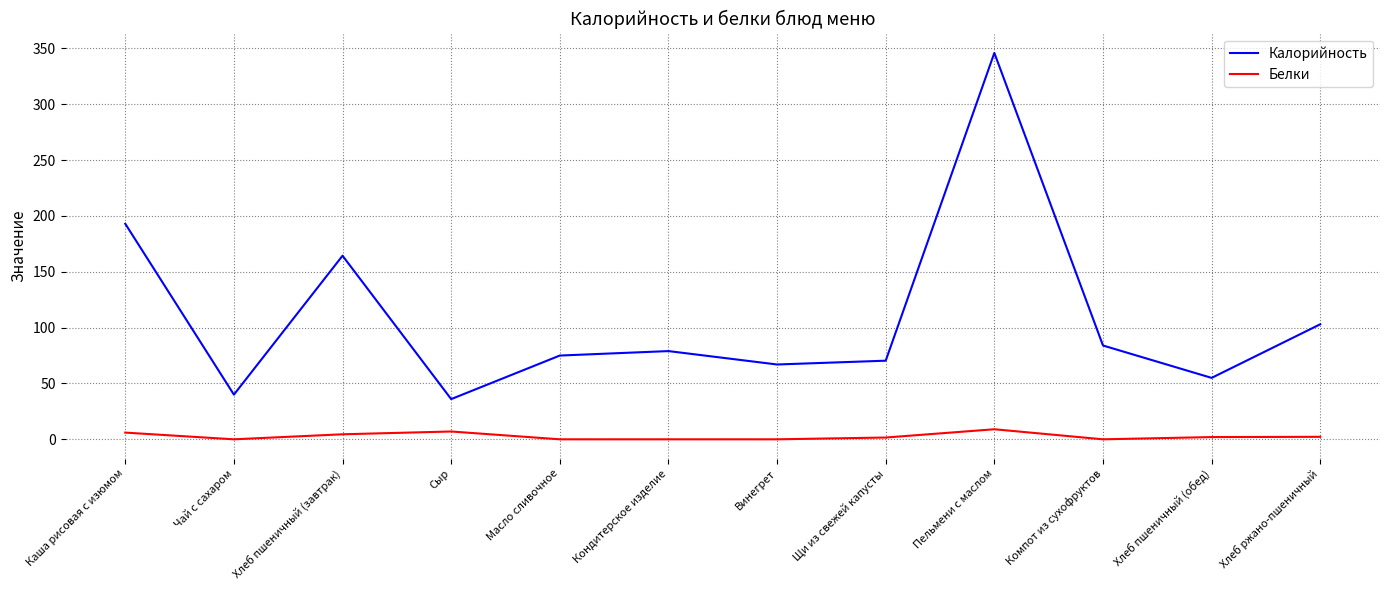

True or false: Калорийность has more than 0 interior local peaks.

True